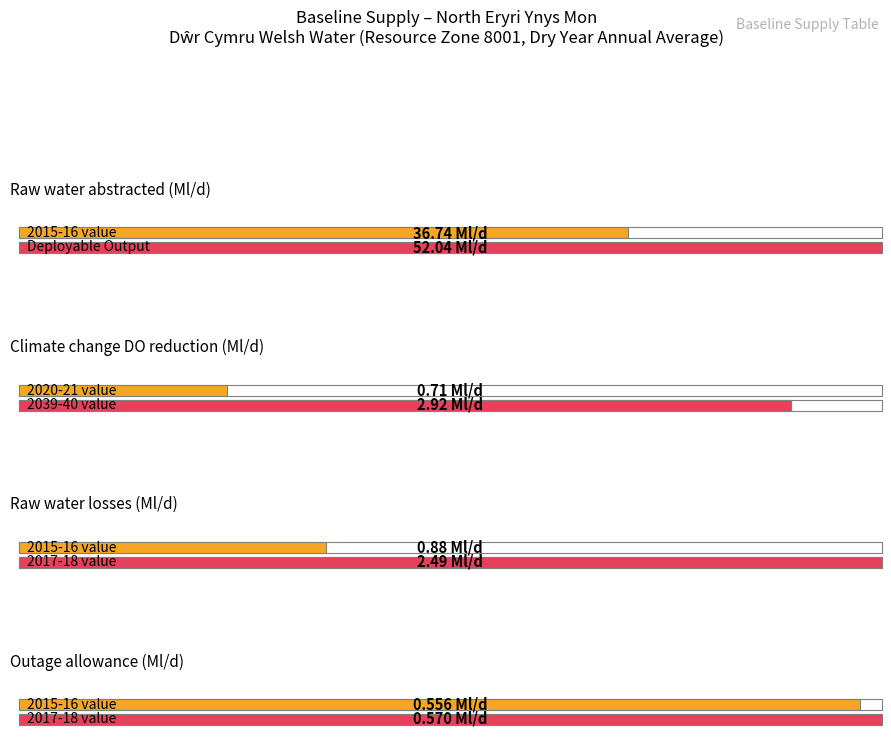

At which category does the chart reach its peak across all series?

2015-16